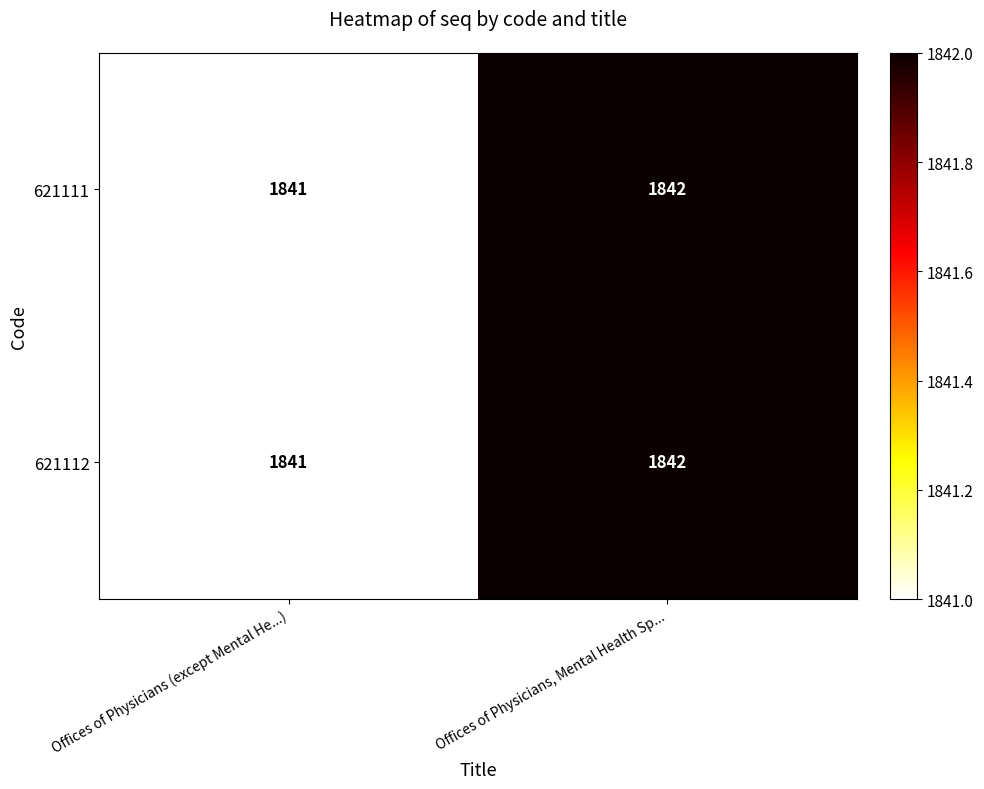

Rank the categories by 621112 value from lowest to highest.

Offices of Physicians (except Mental He...), Offices of Physicians, Mental Health Sp...